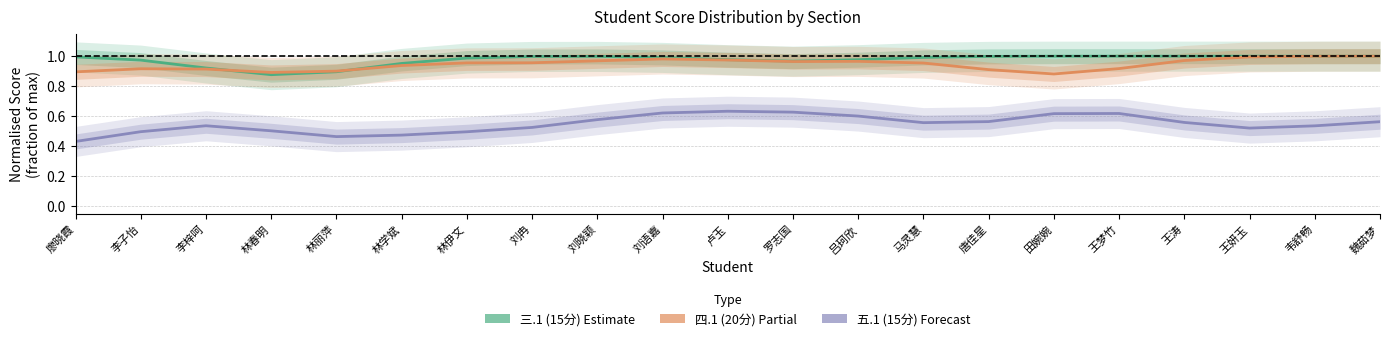

Which series has the largest total across all categories?

三.1 (15分)